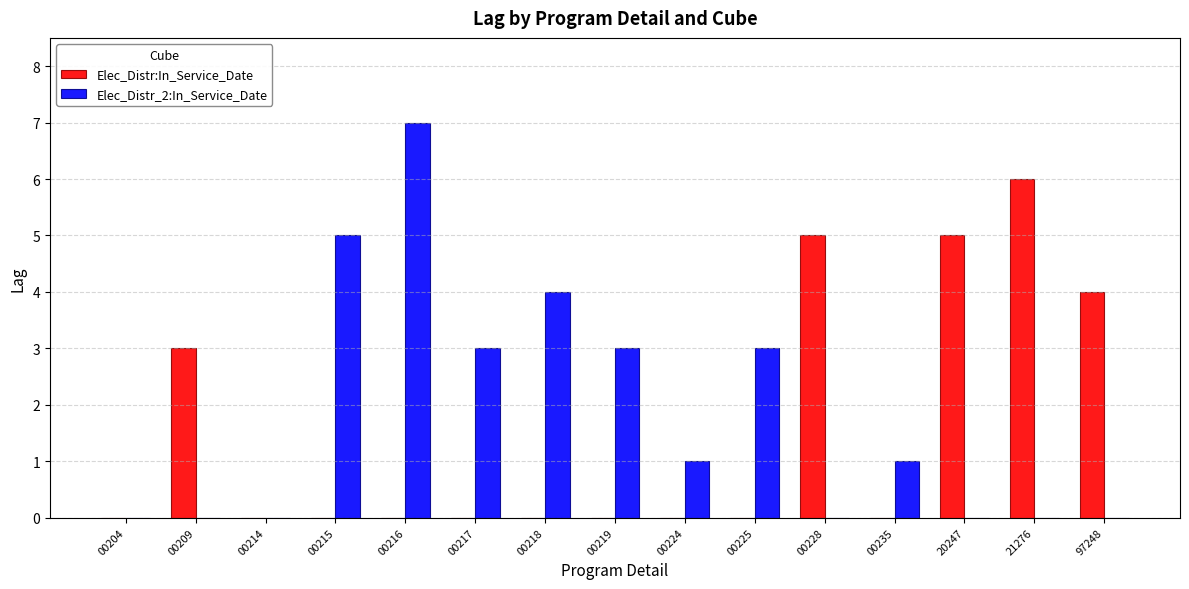

What is the sum of all Elec_Distr:In_Service_Date values?

23